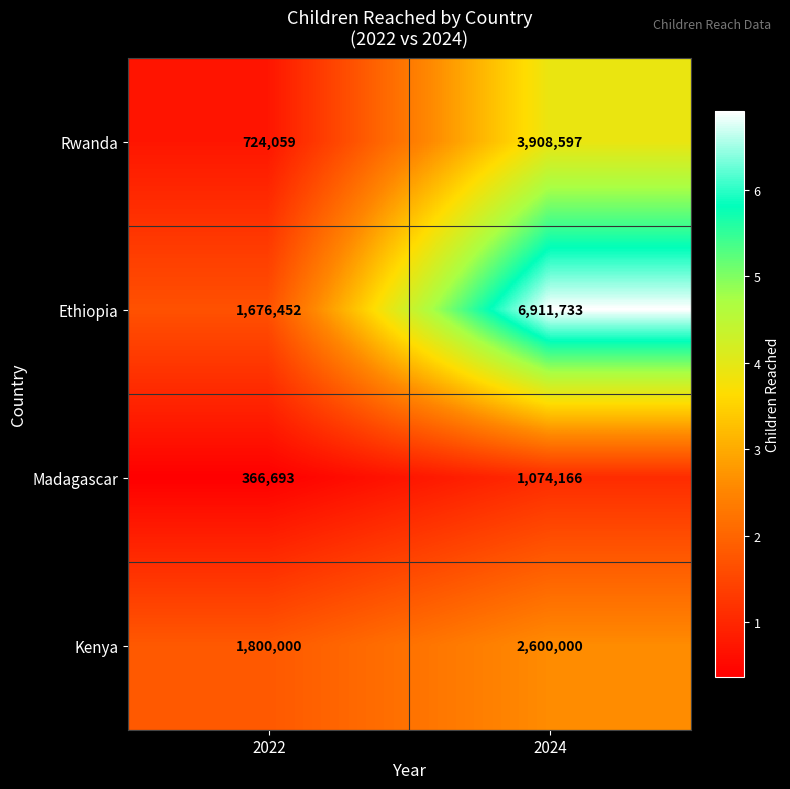

What is the total value across all series at 2024?

14494496